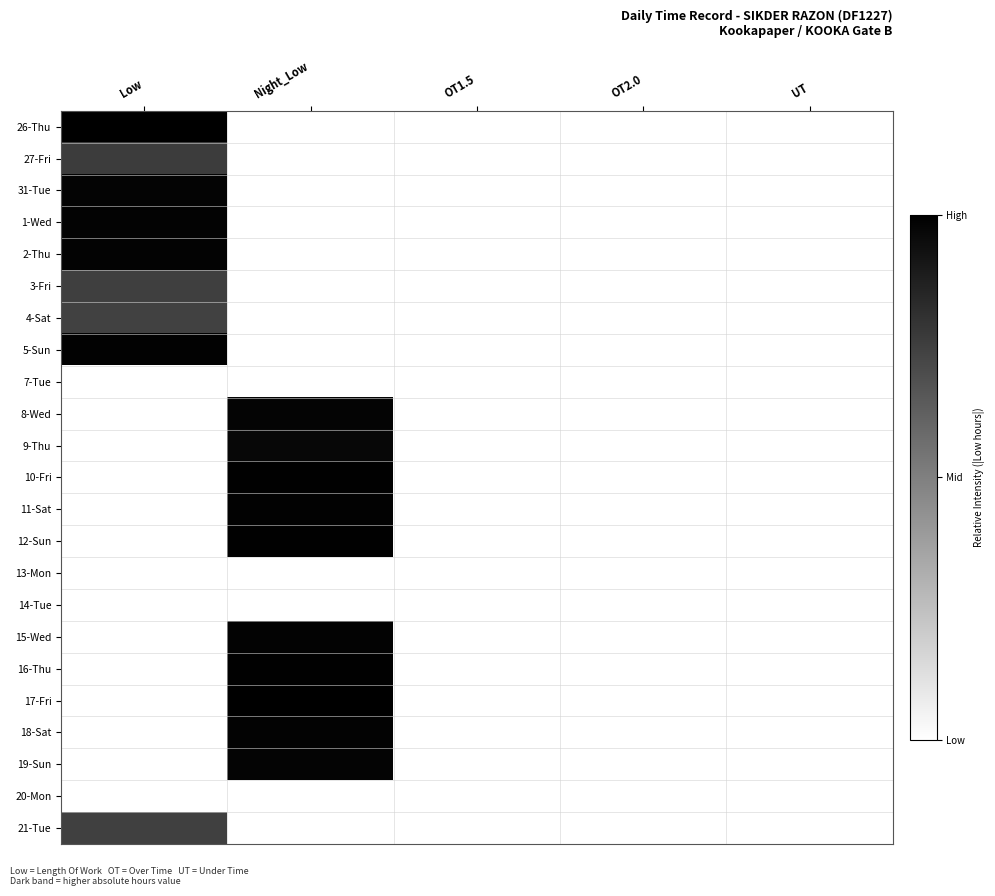

Rank the series at Night_Low from lowest to highest value.

17-Fri, 10-Fri, 16-Thu, 12-Sun, 11-Sat, 18-Sat, 15-Wed, 8-Wed, 19-Sun, 9-Thu, 26-Thu, 27-Fri, 31-Tue, 1-Wed, 2-Thu, 3-Fri, 4-Sat, 5-Sun, 7-Tue, 13-Mon, 14-Tue, 20-Mon, 21-Tue